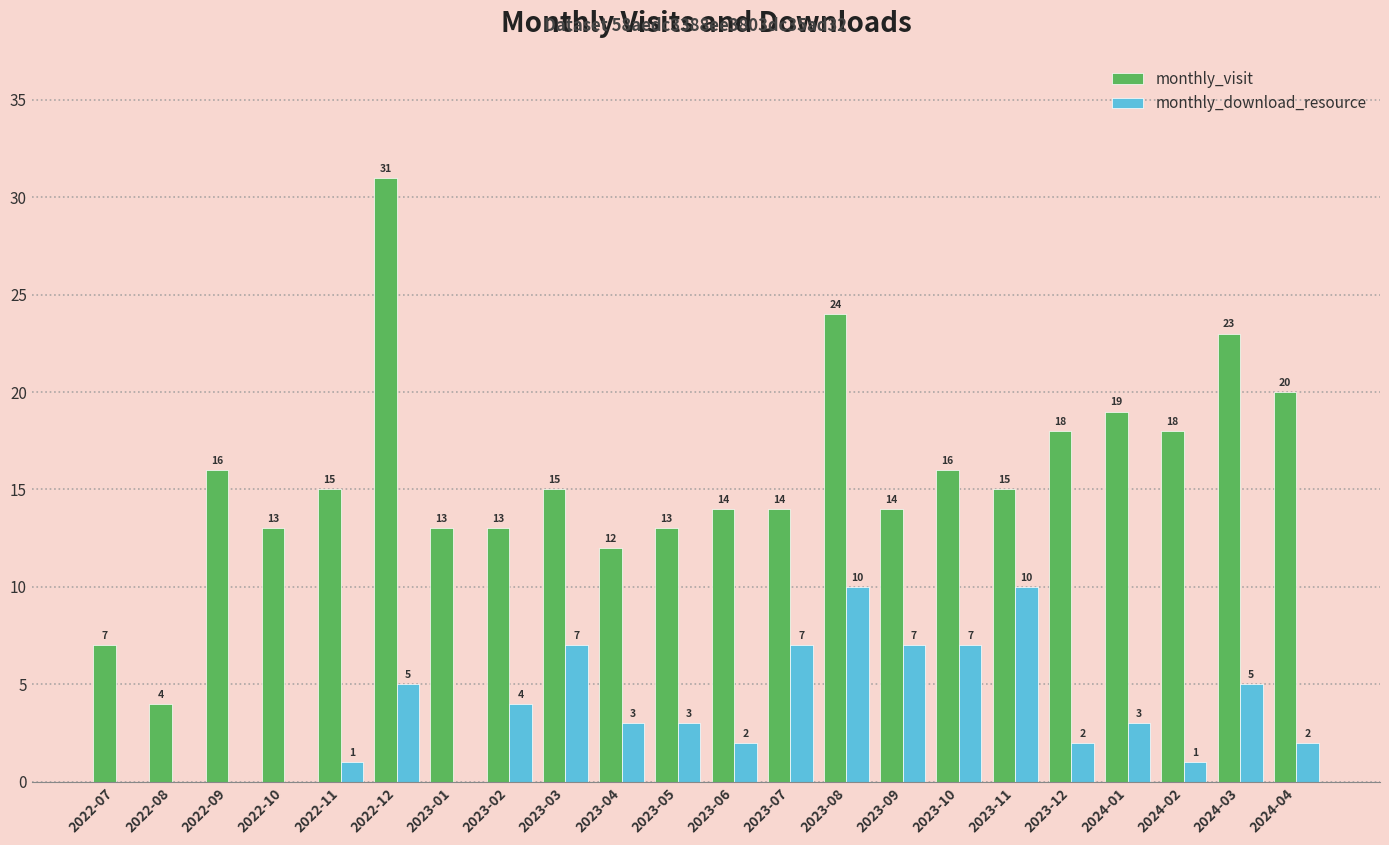

What is the difference between the monthly_download_resource values at 2023-04 and 2022-12?

2